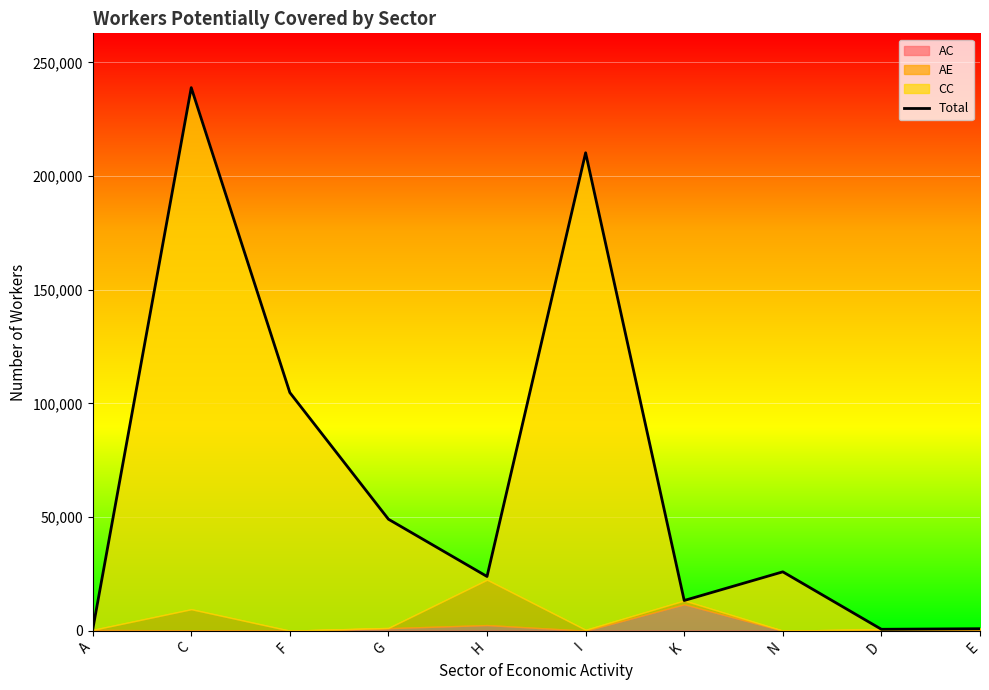

What value does the data have at C, to the nearest 100?

238900